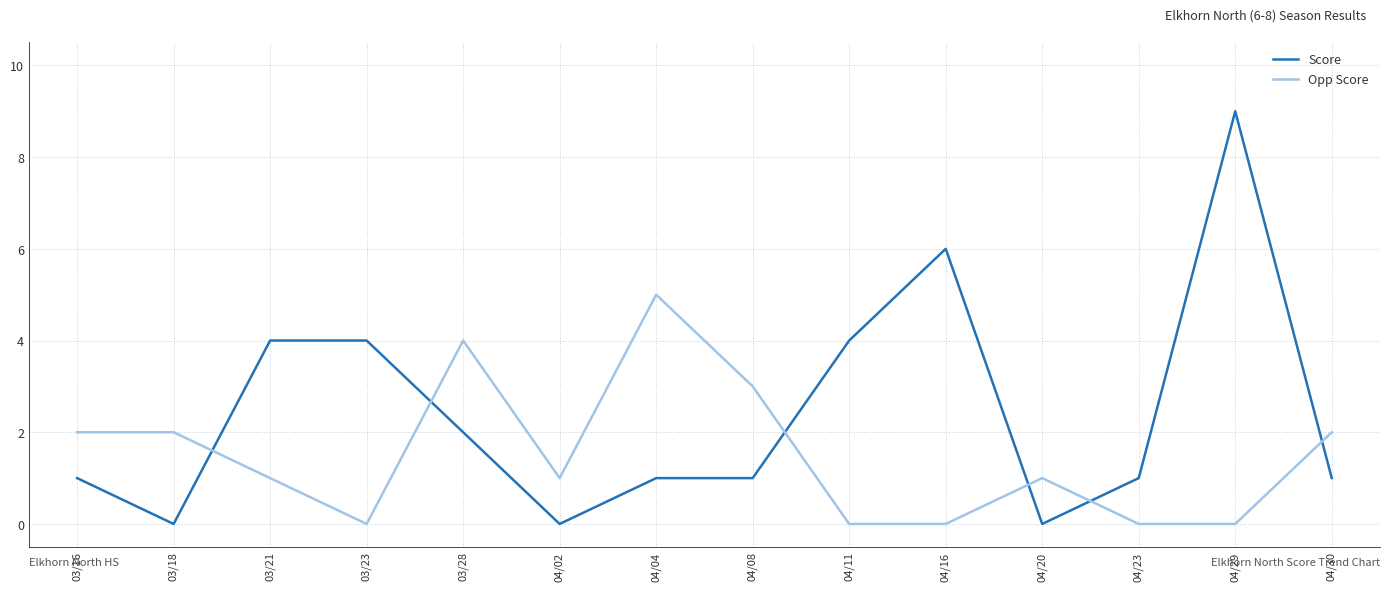

What position from the right is 03/21?

12